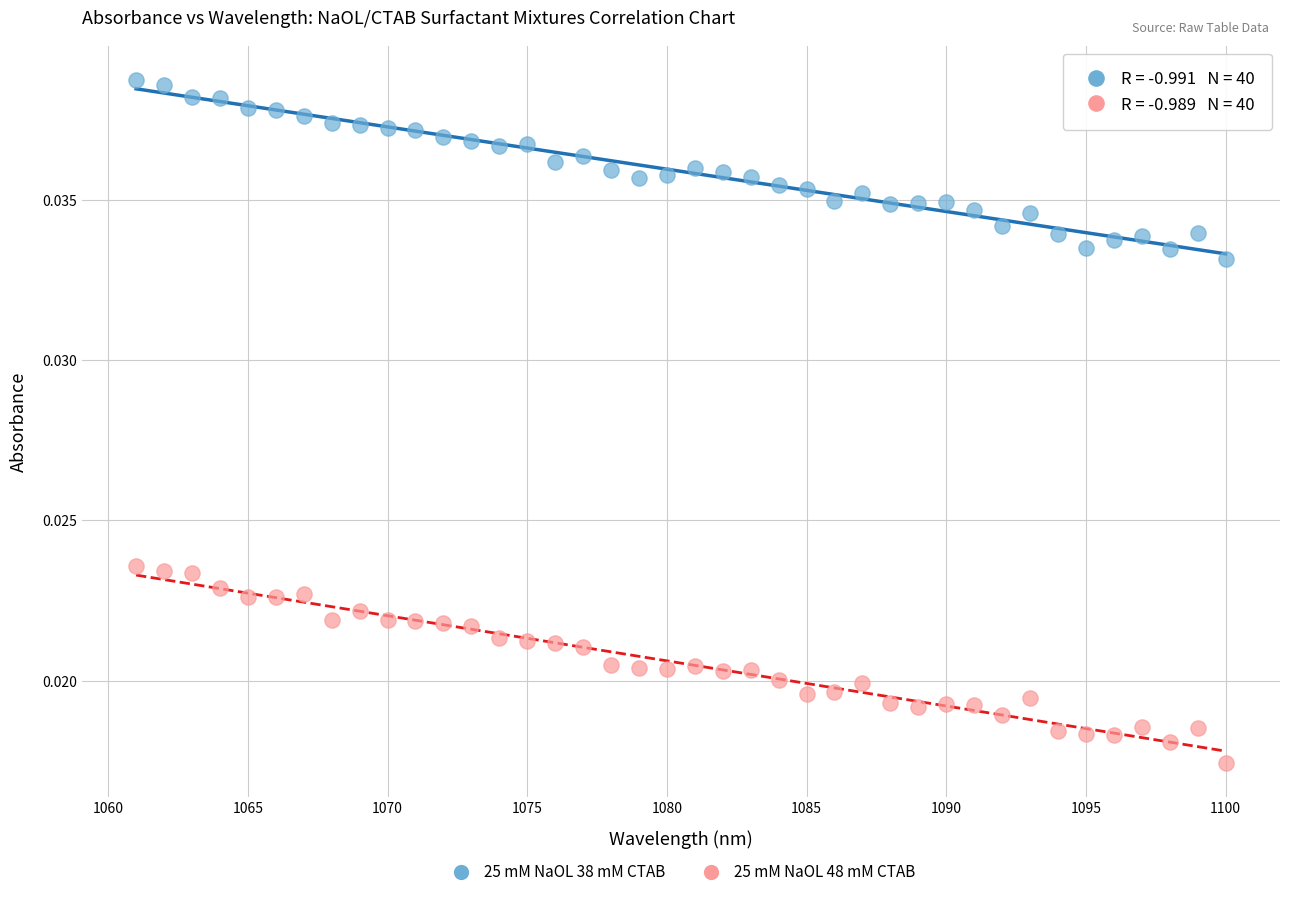

Which series reaches the maximum Y coordinate?

25 mM NaOL 38 mM CTAB